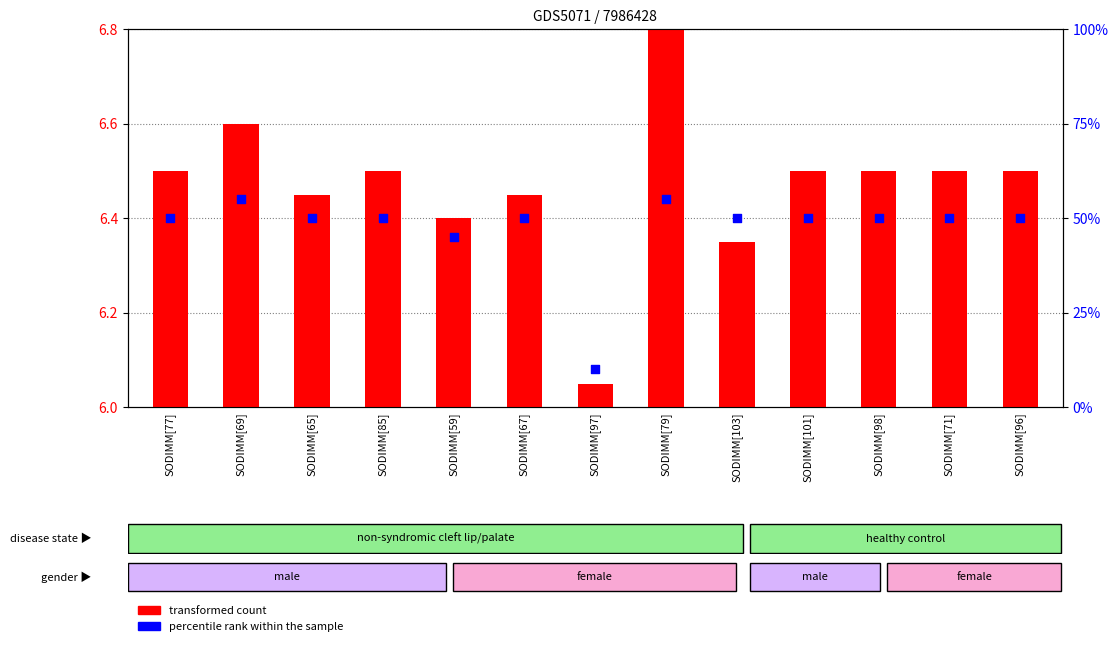

Is the value of percentile rank within the sample at SODIMM[97] greater than the value of transformed count at SODIMM[96]?

Yes